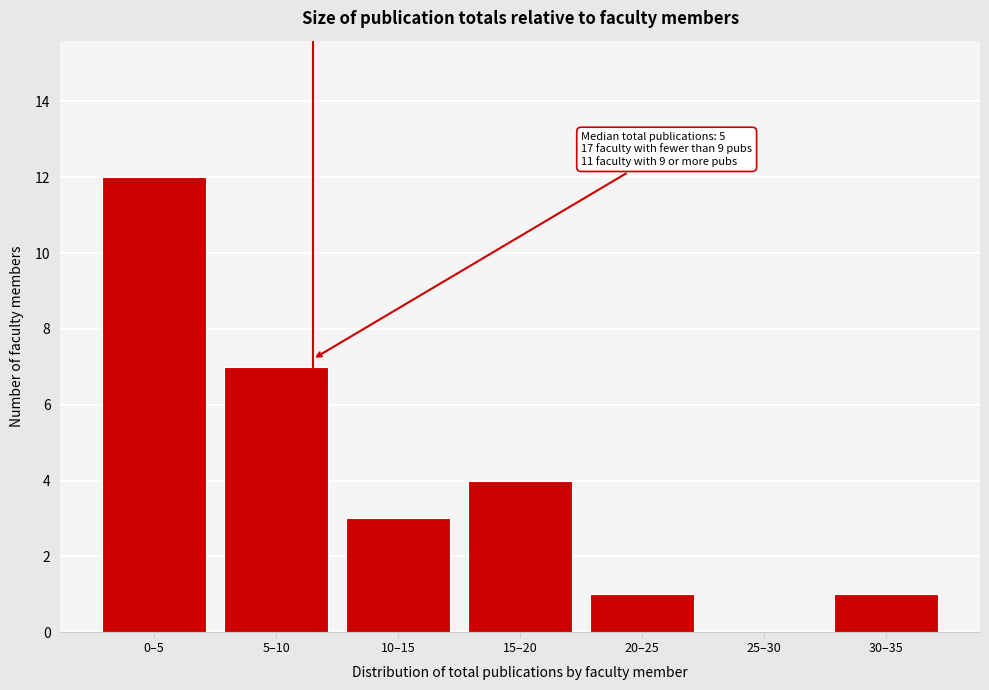

Reading left to right, what are all the values shown in this chart?

0–5=12	5–10=7	10–15=3	15–20=4	20–25=1	25–30=0	30–35=1